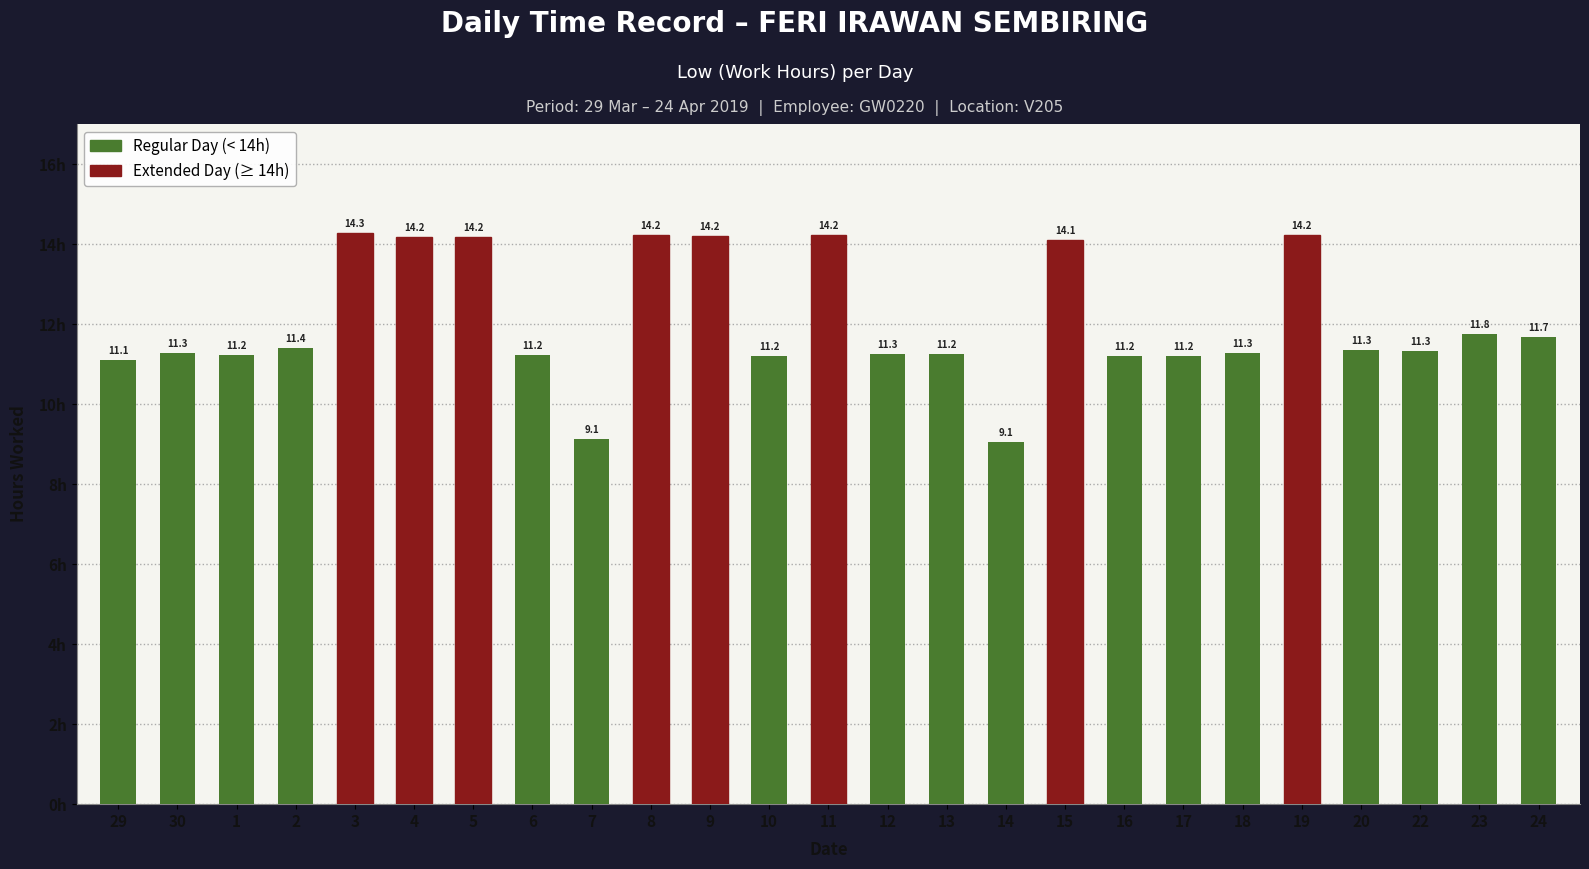

What is the change in value from 30 to 16?

-0.1